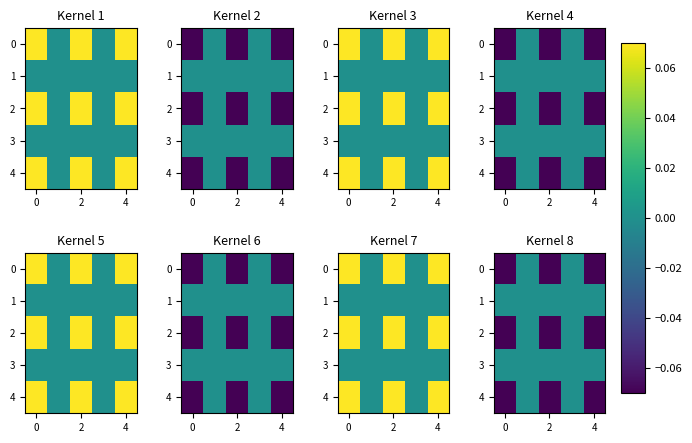

The 4 series shows -0.0 at 4. True or false?

False